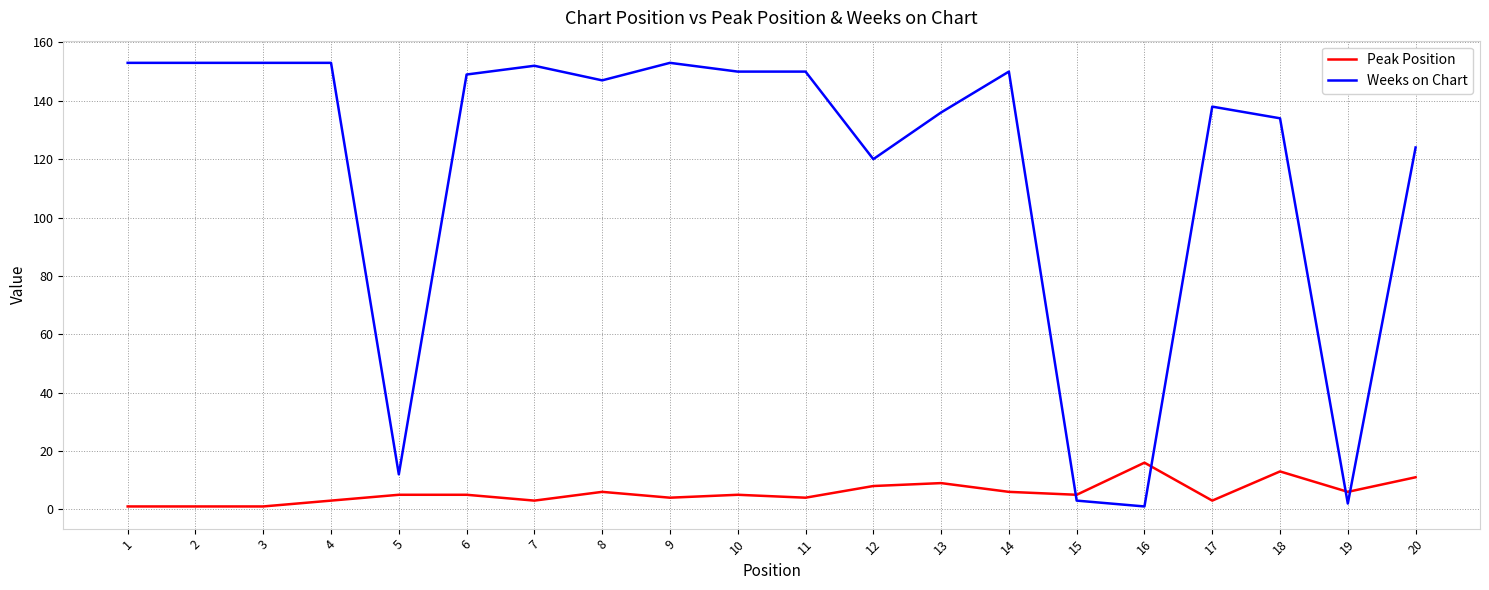

What is the sum of all Peak Position values?

115